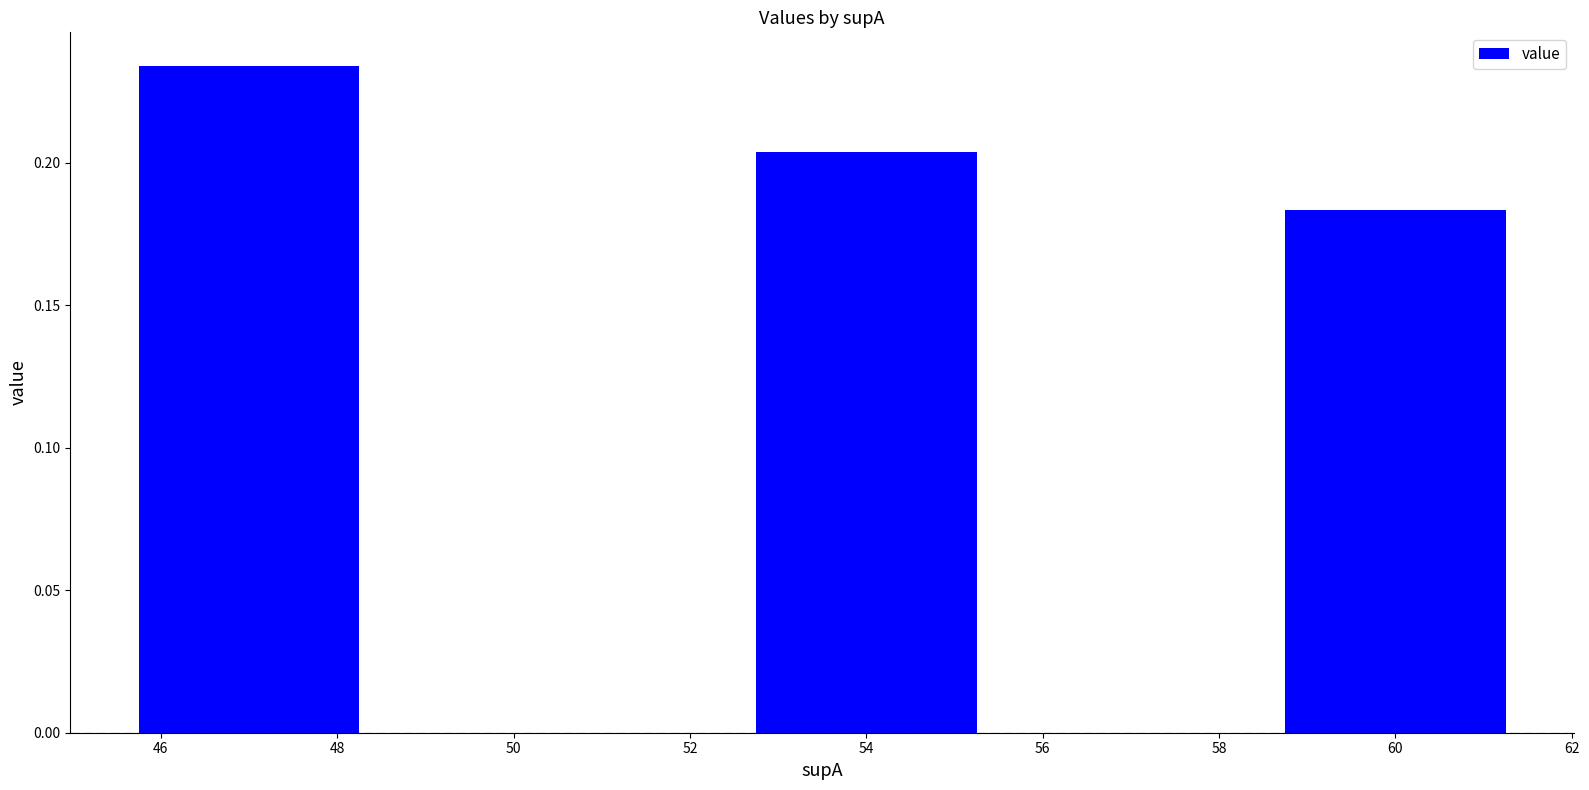

Which has a higher value, 54 or 46?

46